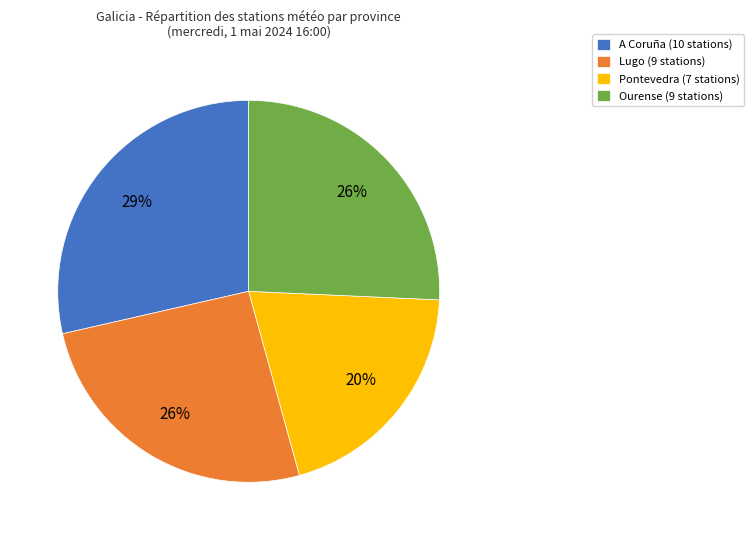

Is it true that A Coruña is 39% of the pie?

False